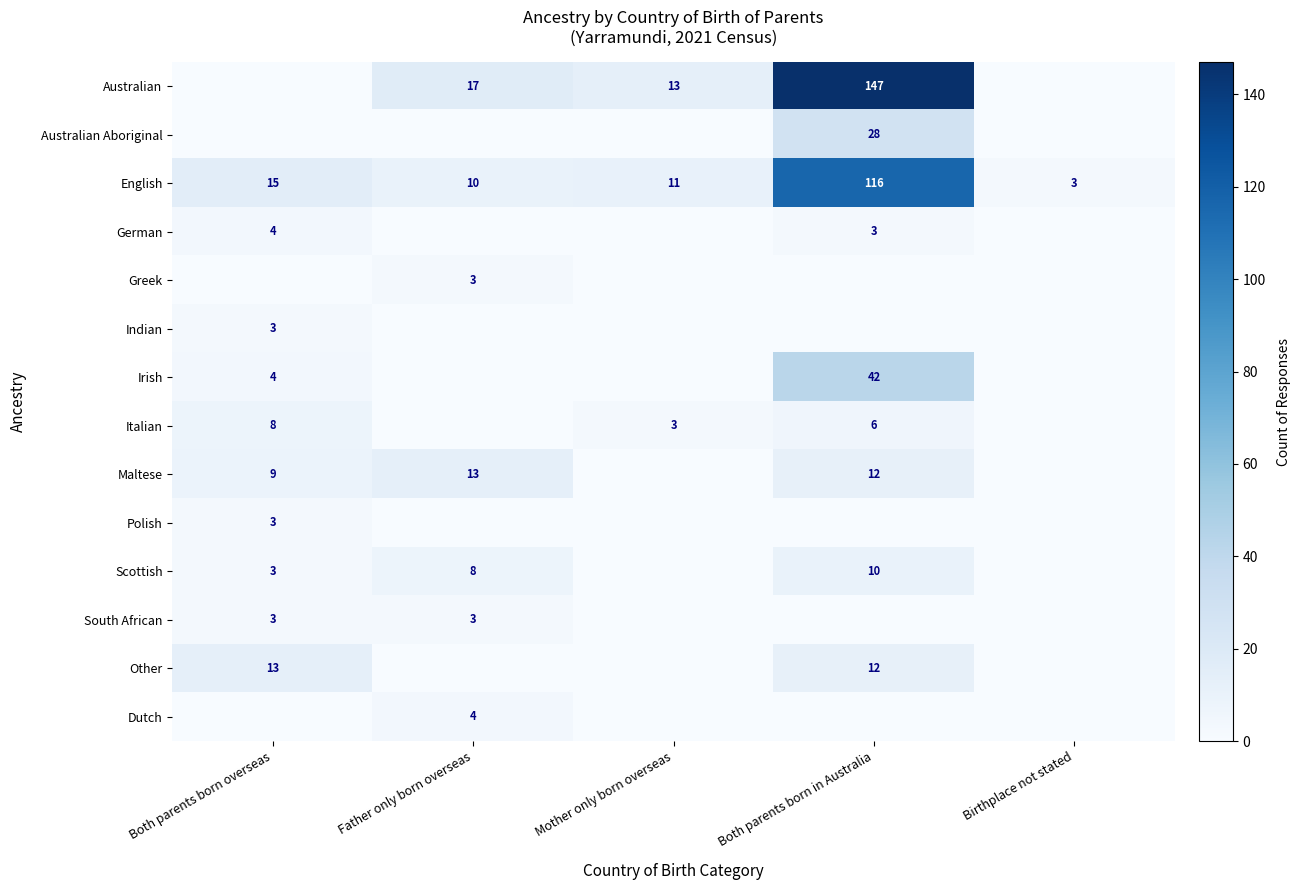

The Maltese series shows 7 at Both parents born in Australia. True or false?

False